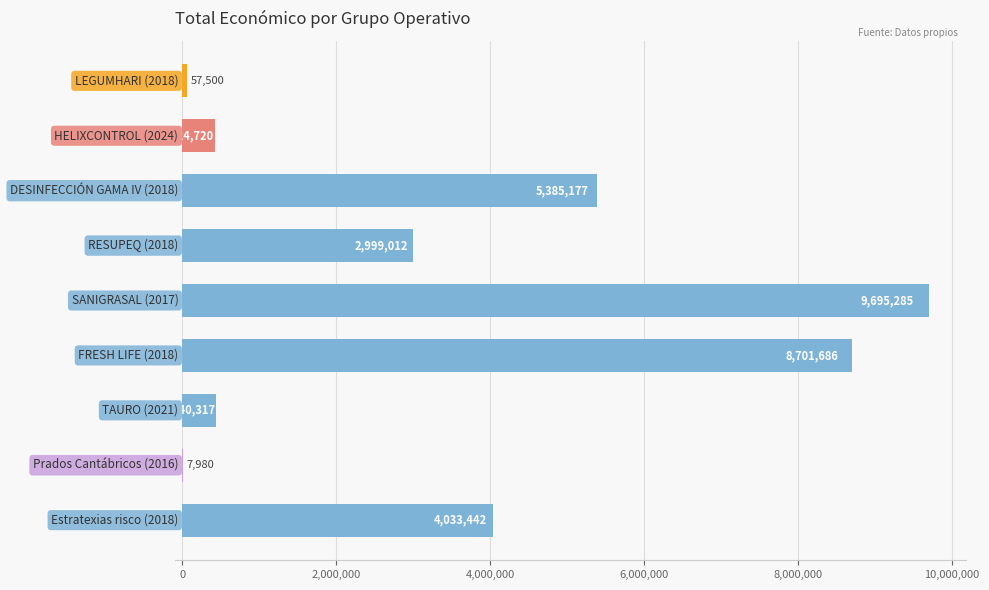

What is the maximum value shown in the chart?

9695285